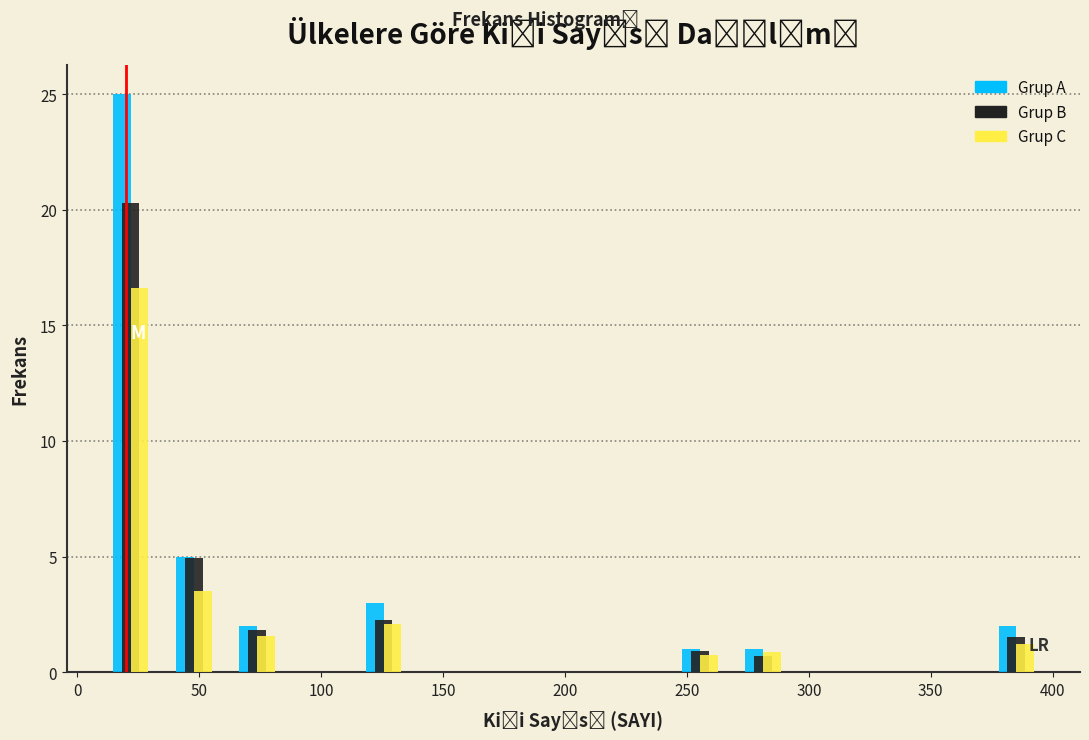

In the Grup C series, which range on the x-axis has the tallest bar?

10 to 35